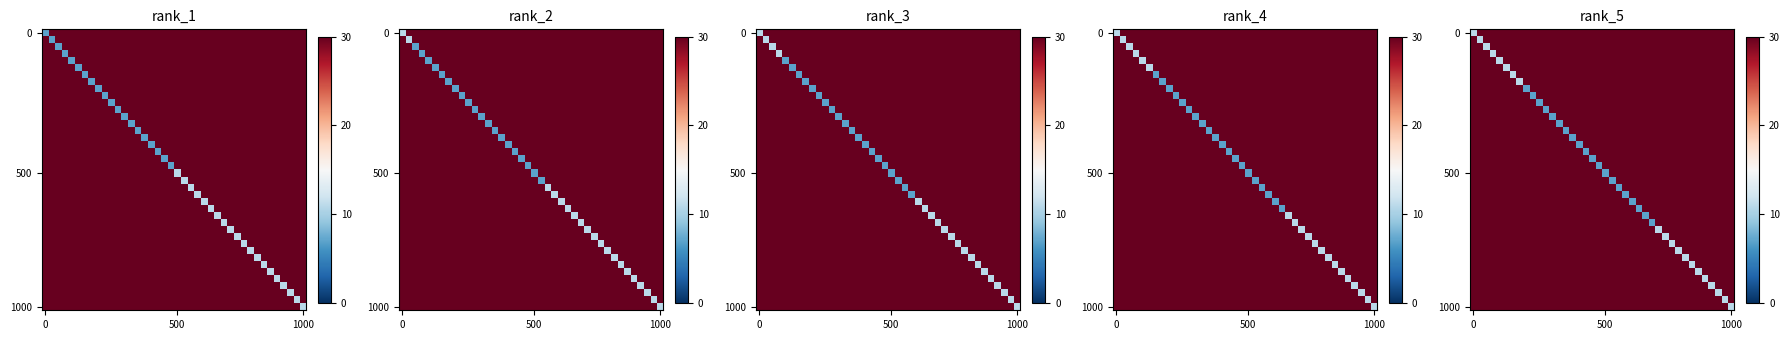

How many categories are shown in the chart?

40